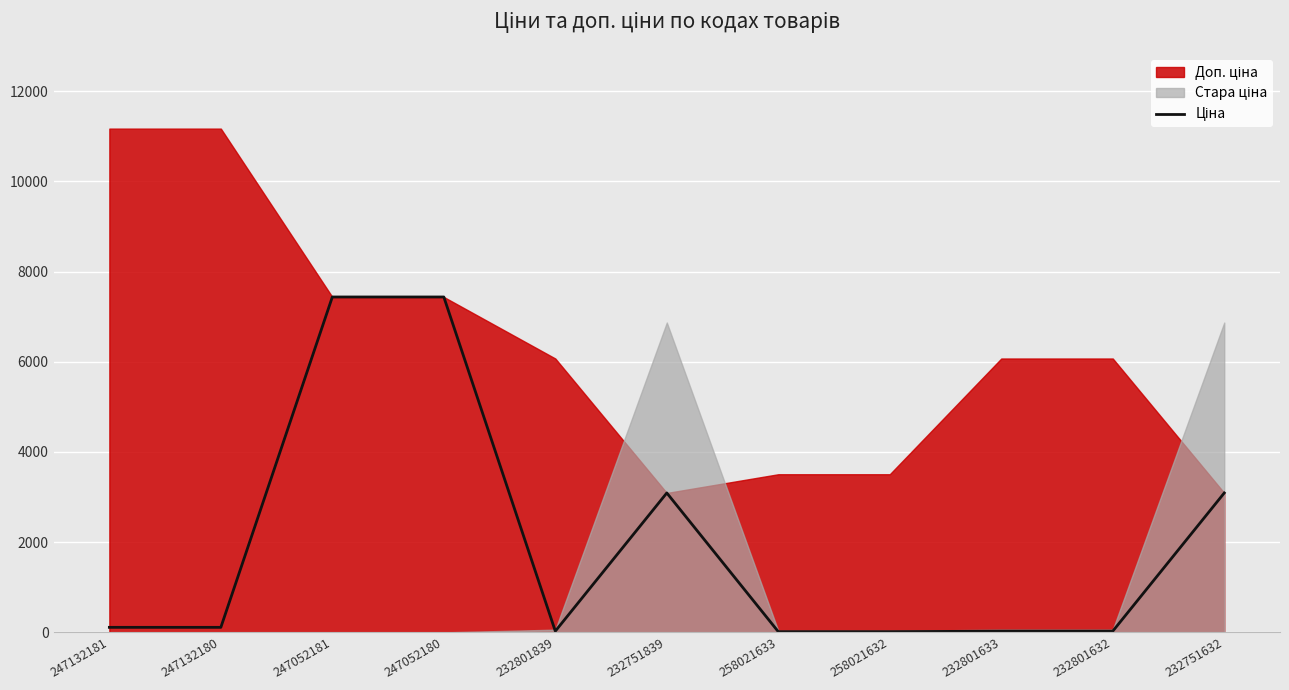

What is the difference between the maximum and minimum values?

7420.6